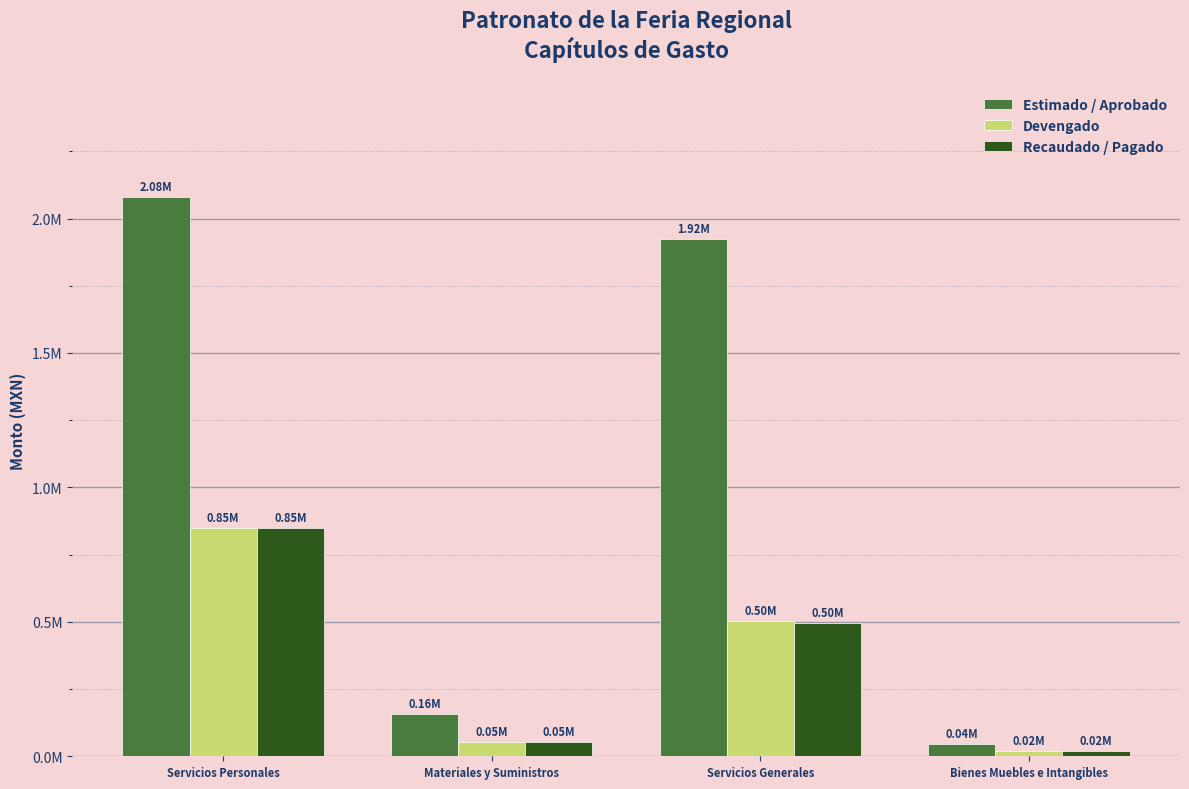

Does the chart contain stacked bars?

No